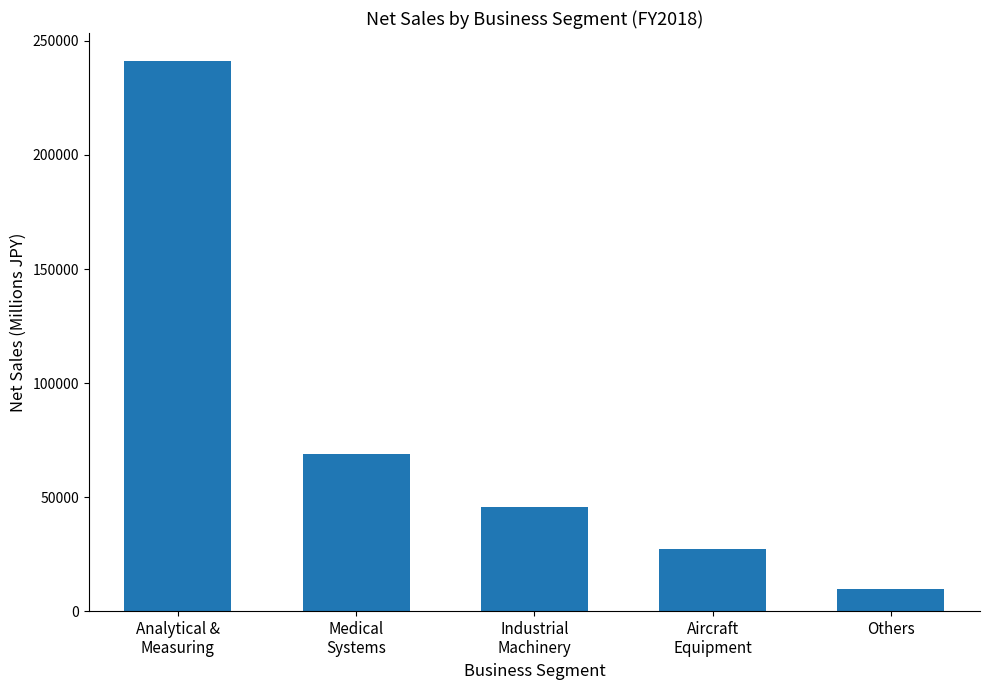

List the labels in order of value, largest first.

Analytical &
Measuring, Medical
Systems, Industrial
Machinery, Aircraft
Equipment, Others